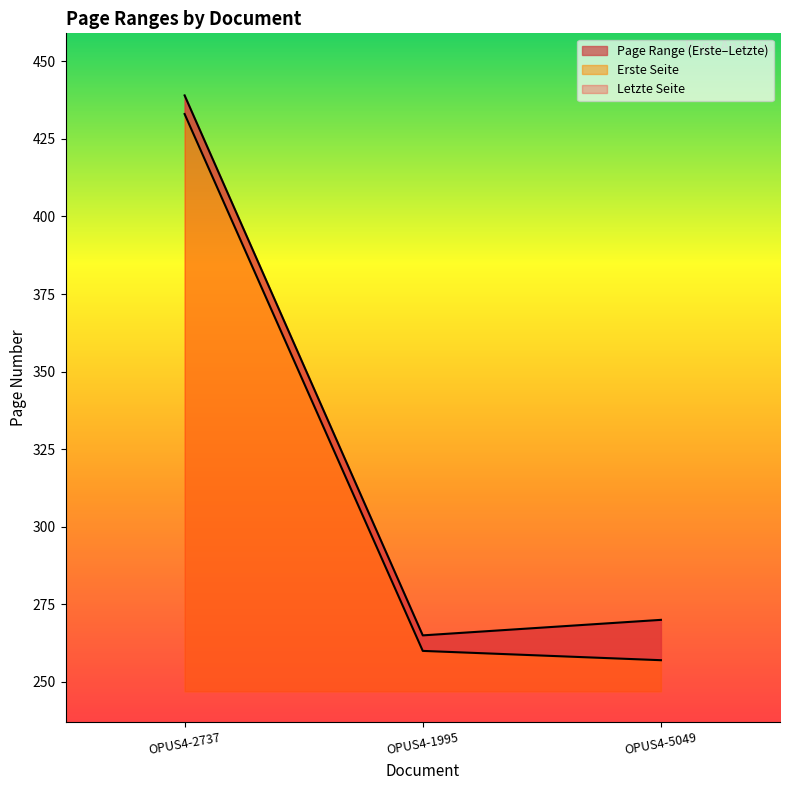

Rank the series by their maximum value, from highest to lowest.

Letzte Seite, Erste Seite